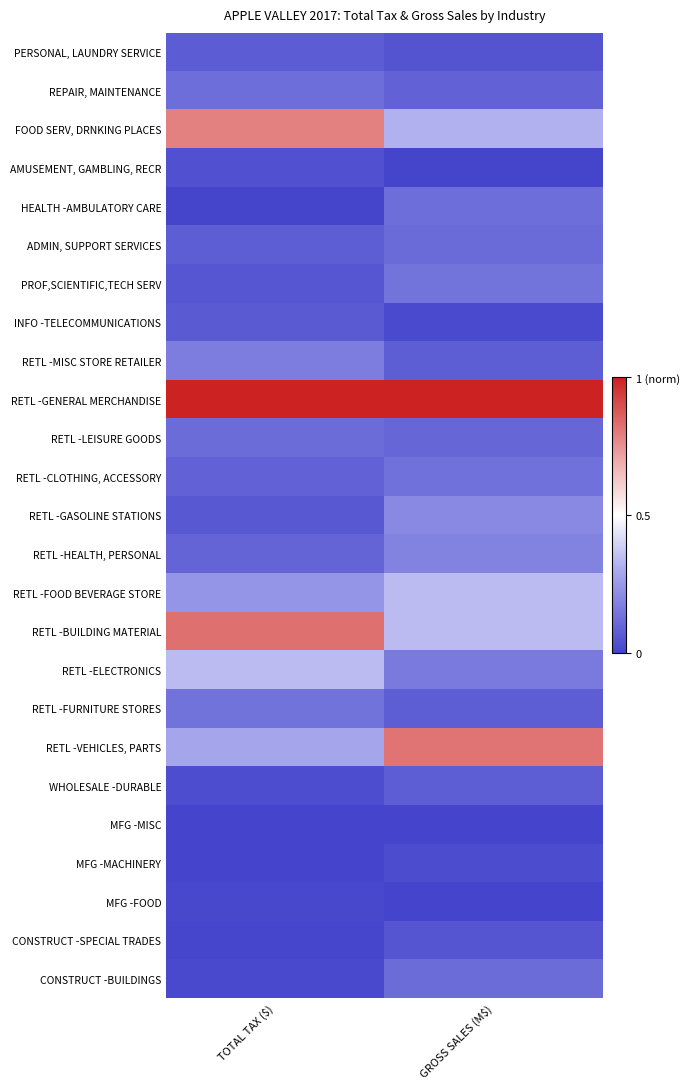

At how many categories does at least one series exceed 0?

2